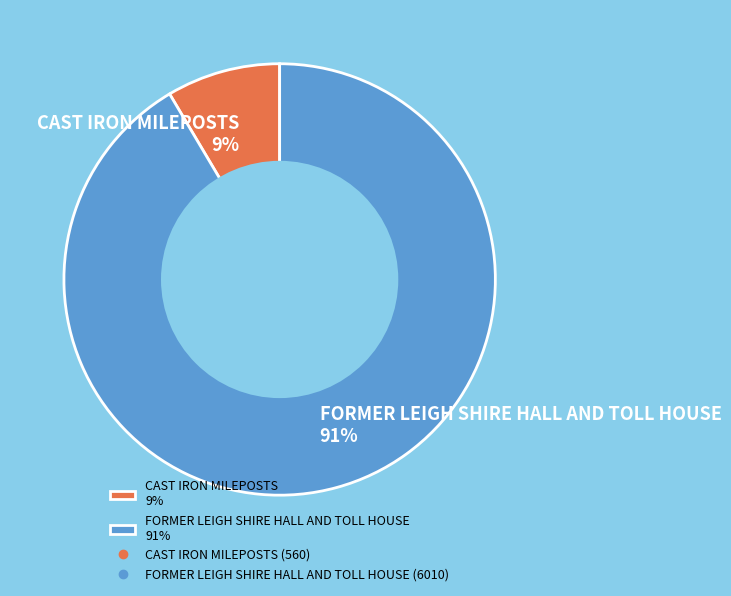

Which category accounts for the majority?

FORMER LEIGH SHIRE HALL AND TOLL HOUSE